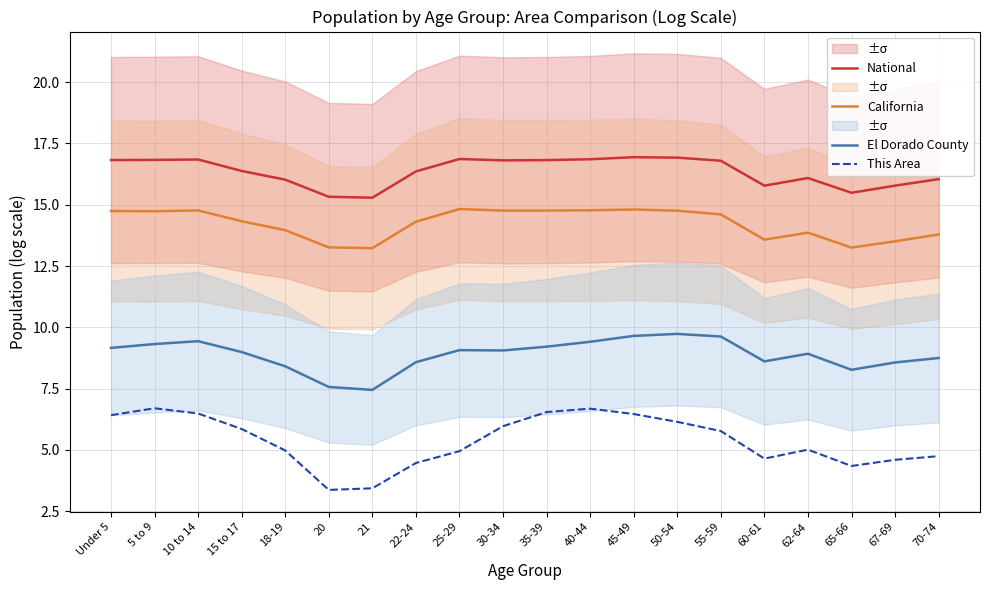

Reading left to right, list all the values displayed in this chart.

National: Under 5=16.8	5 to 9=16.8	10 to 14=16.8	15 to 17=16.4	18-19=16.0	20=15.3	21=15.3	22-24=16.4	25-29=16.9	30-34=16.8	35-39=16.8	40-44=16.9	45-49=16.9	50-54=16.9	55-59=16.8	60-61=15.8	62-64=16.1	65-66=15.5	67-69=15.8	70-74=16.0
California: Under 5=14.7	5 to 9=14.7	10 to 14=14.8	15 to 17=14.3	18-19=14.0	20=13.3	21=13.2	22-24=14.3	25-29=14.8	30-34=14.8	35-39=14.8	40-44=14.8	45-49=14.8	50-54=14.8	55-59=14.6	60-61=13.6	62-64=13.9	65-66=13.3	67-69=13.5	70-74=13.8
El Dorado County: Under 5=9.2	5 to 9=9.3	10 to 14=9.4	15 to 17=9.0	18-19=8.4	20=7.6	21=7.4	22-24=8.6	25-29=9.1	30-34=9.1	35-39=9.2	40-44=9.4	45-49=9.6	50-54=9.7	55-59=9.6	60-61=8.6	62-64=8.9	65-66=8.3	67-69=8.6	70-74=8.7
This Area: Under 5=6.4	5 to 9=6.7	10 to 14=6.5	15 to 17=5.9	18-19=5.0	20=3.4	21=3.4	22-24=4.5	25-29=4.9	30-34=6.0	35-39=6.5	40-44=6.7	45-49=6.5	50-54=6.1	55-59=5.8	60-61=4.6	62-64=5.0	65-66=4.3	67-69=4.6	70-74=4.7